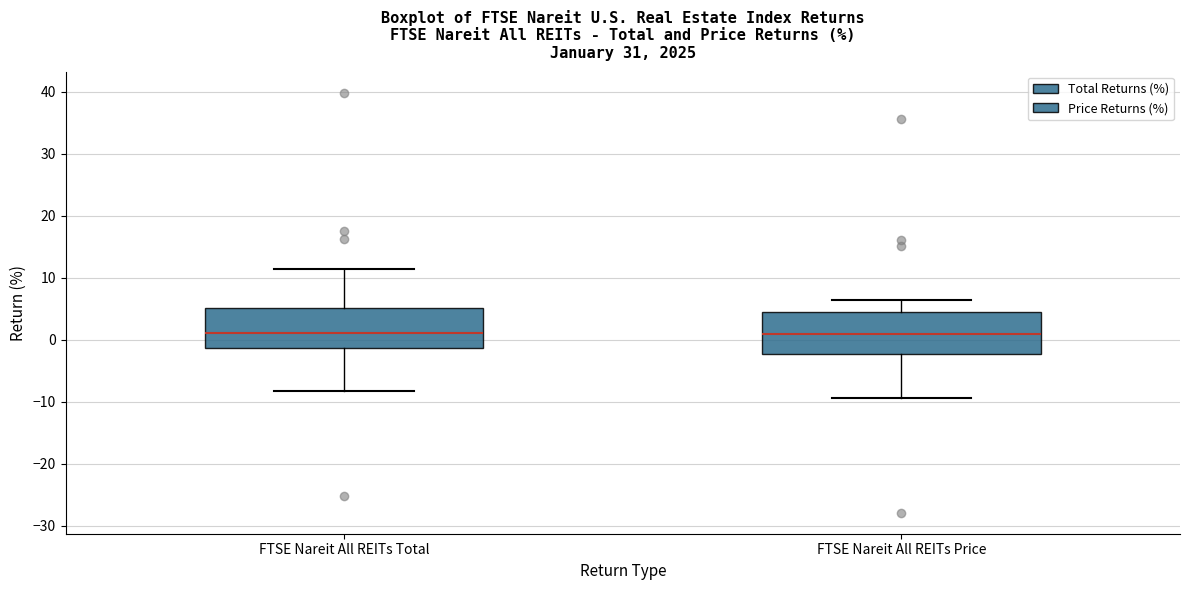

Reading left to right, read every box against the y-axis: the position of its median line, the range the box covers, and the ends of its whiskers. The values are not printed on the chart, so give them approximately, as read against the axis.

FTSE Nareit All REITs Total: median 1, box -1 to 5, whiskers -8 to 11
FTSE Nareit All REITs Price: median 1, box -2 to 4, whiskers -9 to 7